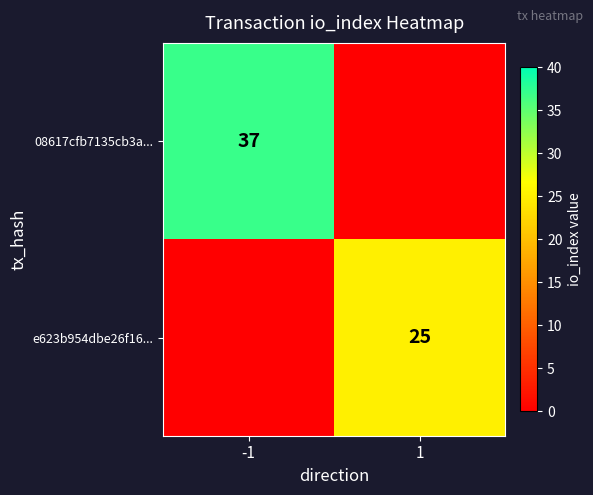

At which category is the sum across all series the highest?

-1